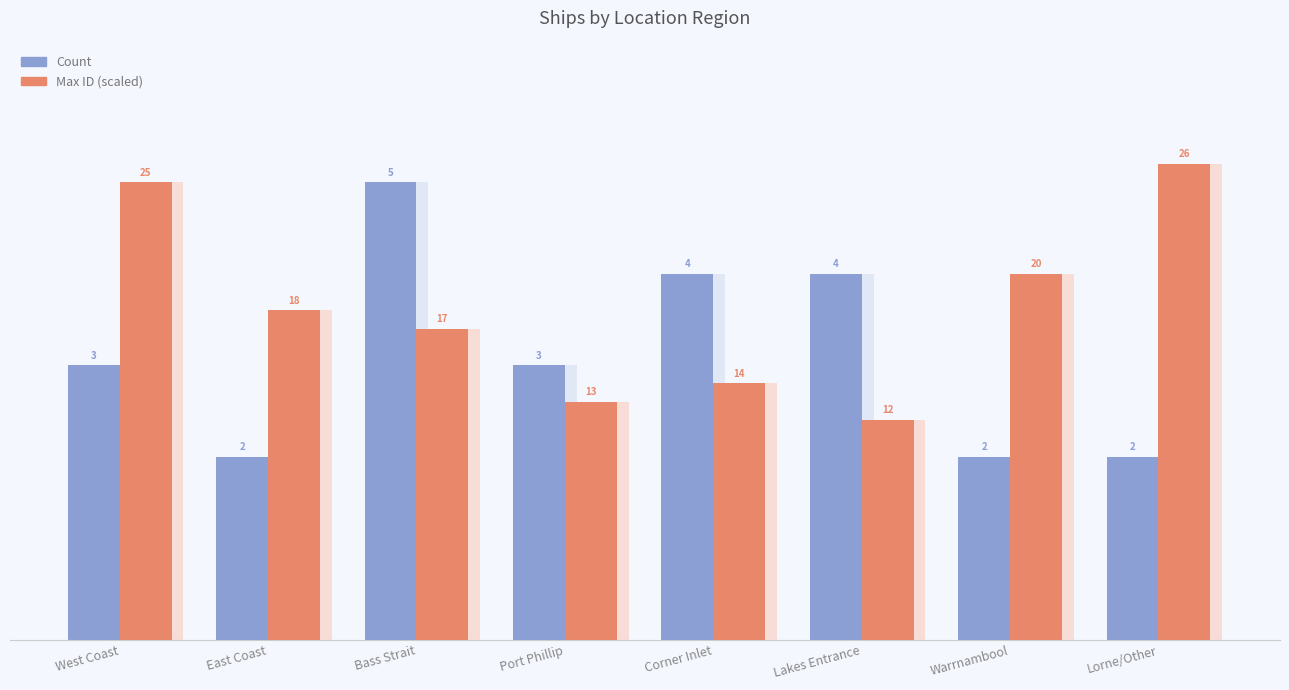

Is it true that Count equals 3.3 at East Coast?

False